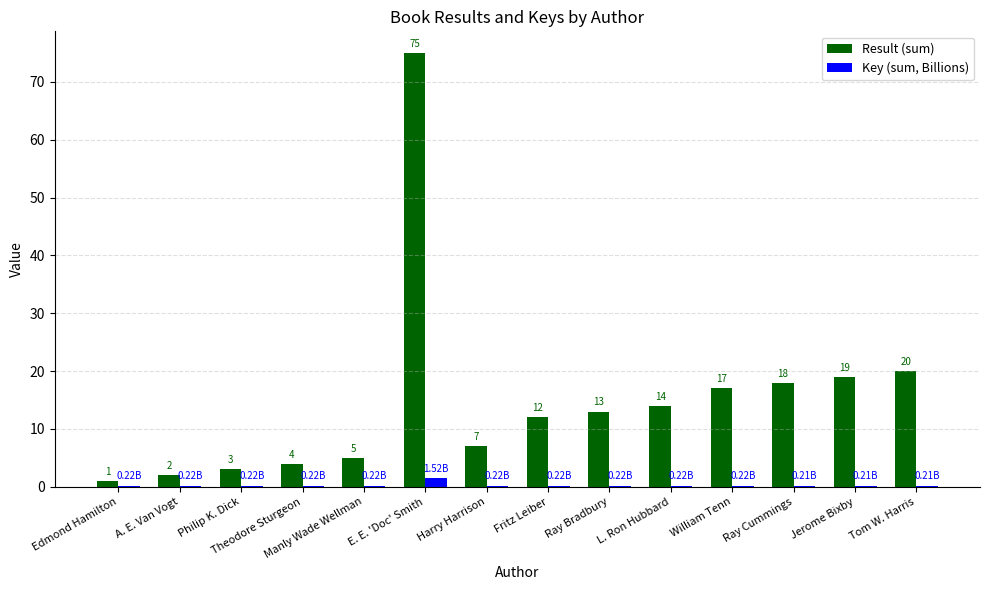

At which label is Result (sum) closest to 38?

Tom W. Harris